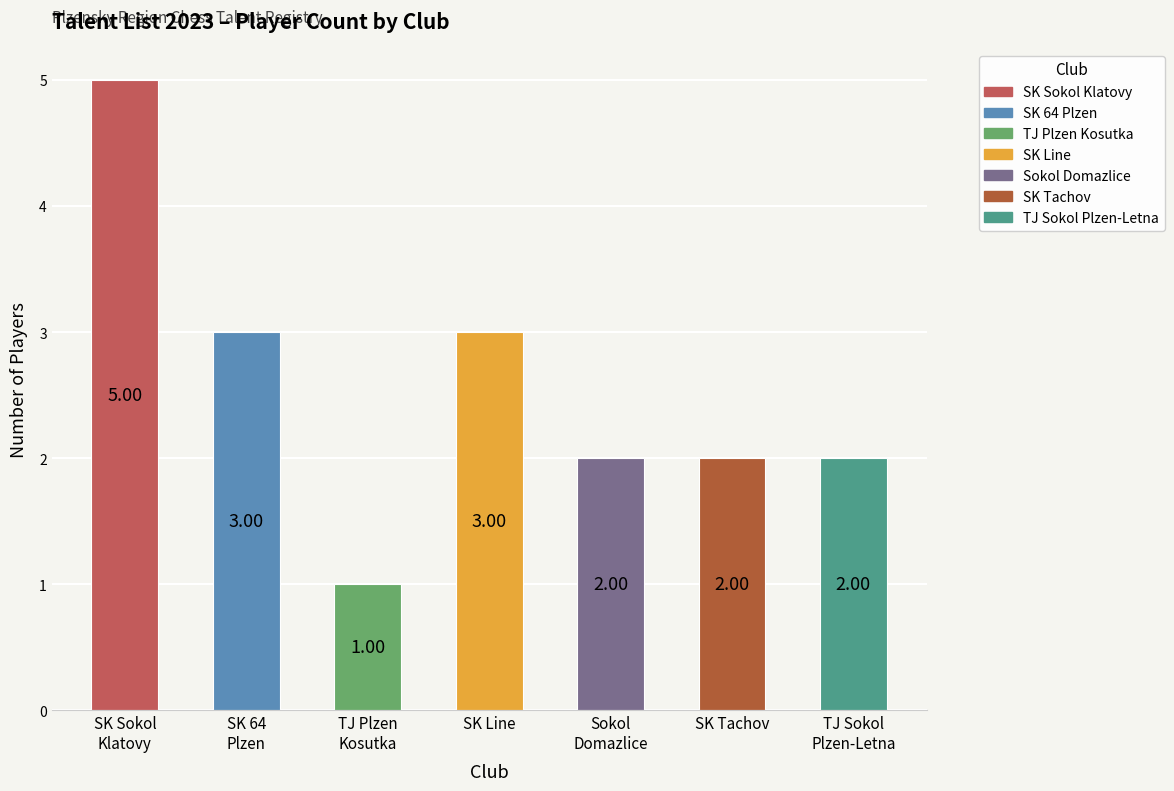

What is the ratio of the value at SK 64
Plzen to the value at SK Sokol
Klatovy?

0.6